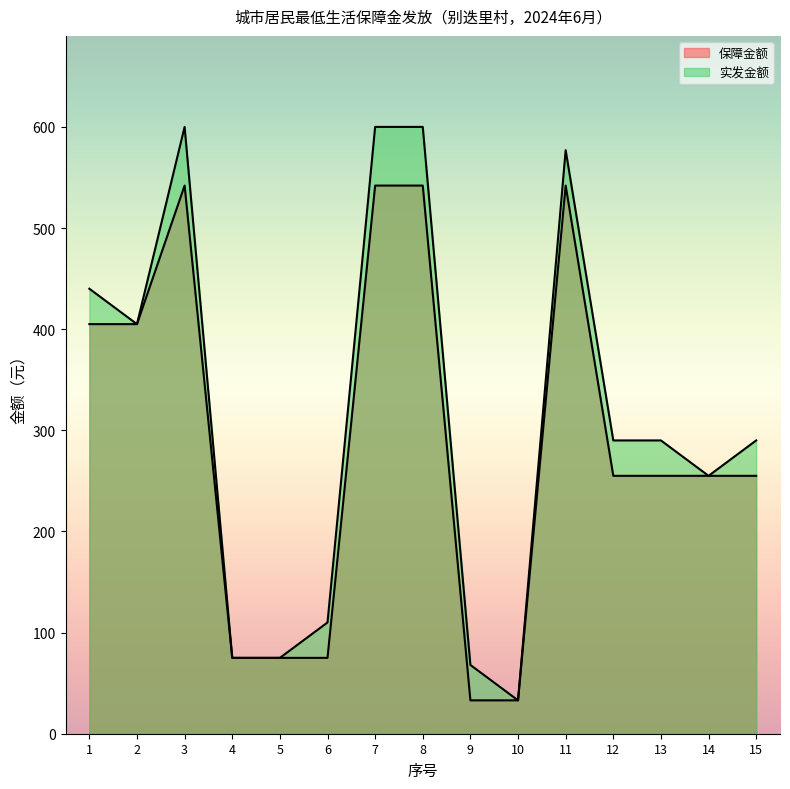

Where is the first local maximum for 实发金额?

3